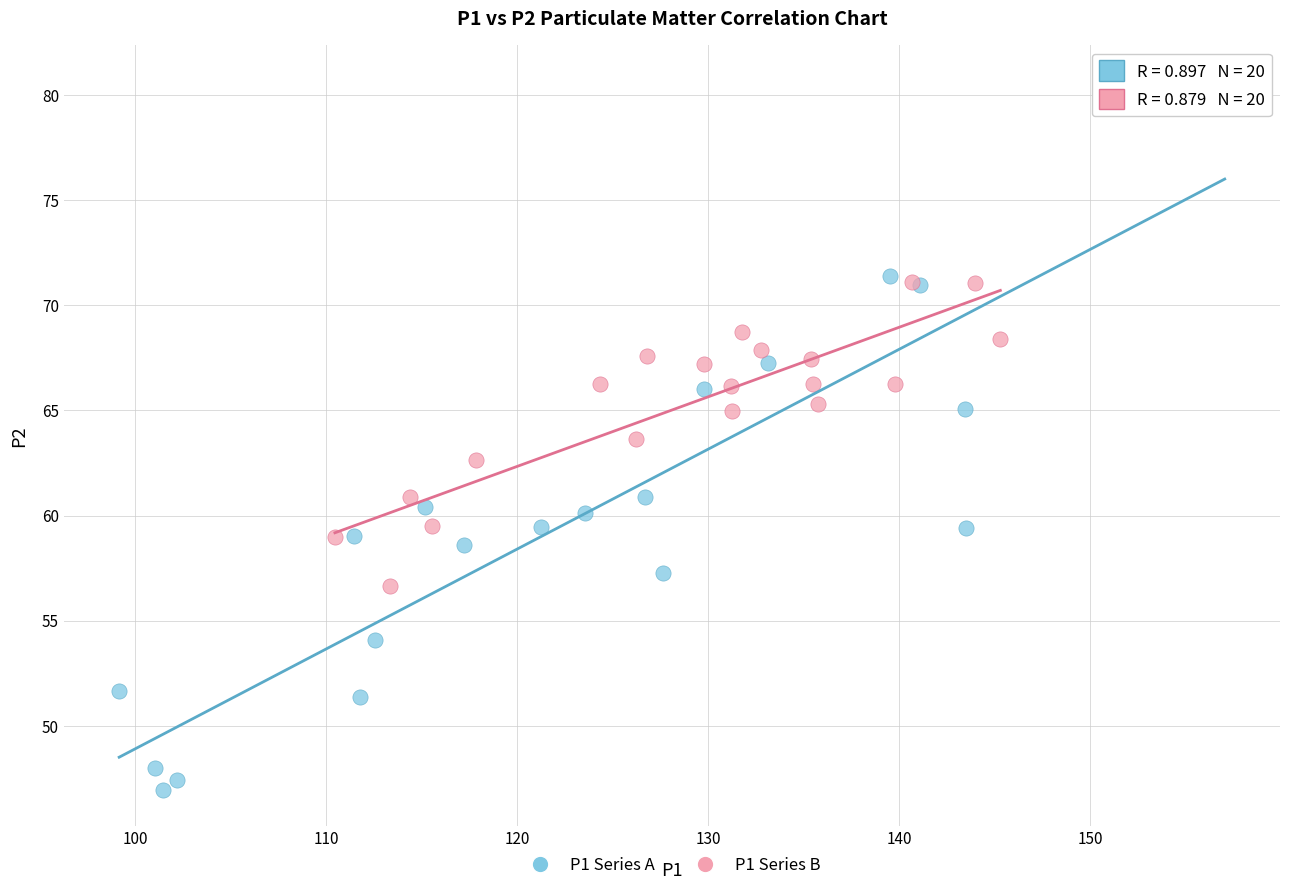

Which series has the largest Y range (max minus min)?

P1 Series A